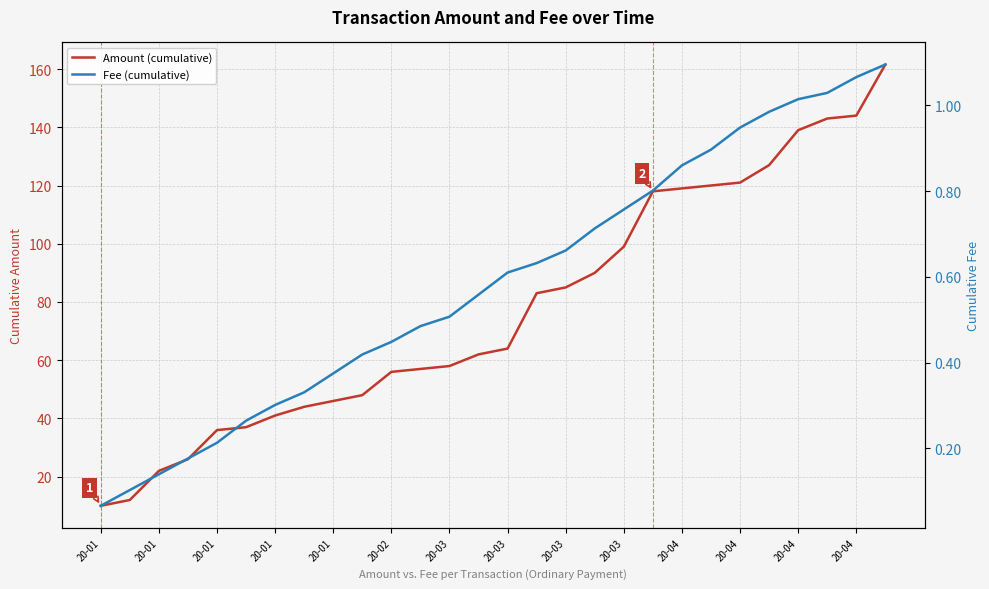

What is the difference between the maximum and minimum values in the Fee (cumulative) series?

1.0